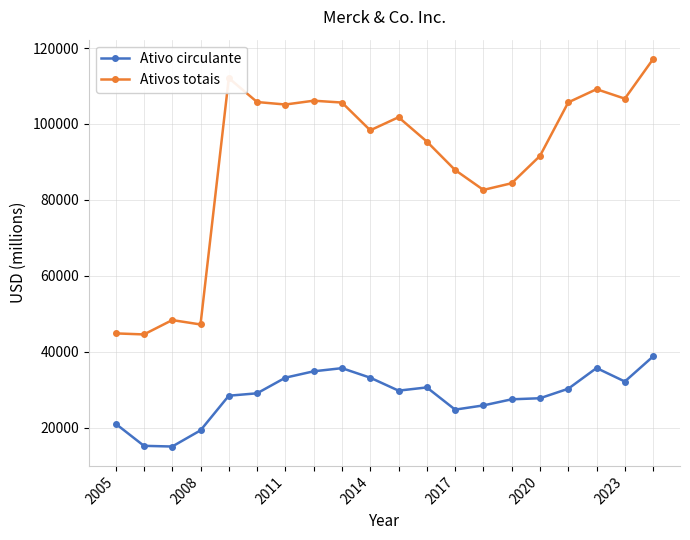

What is the difference between the maximum and minimum values in the Ativos totais series?

72536